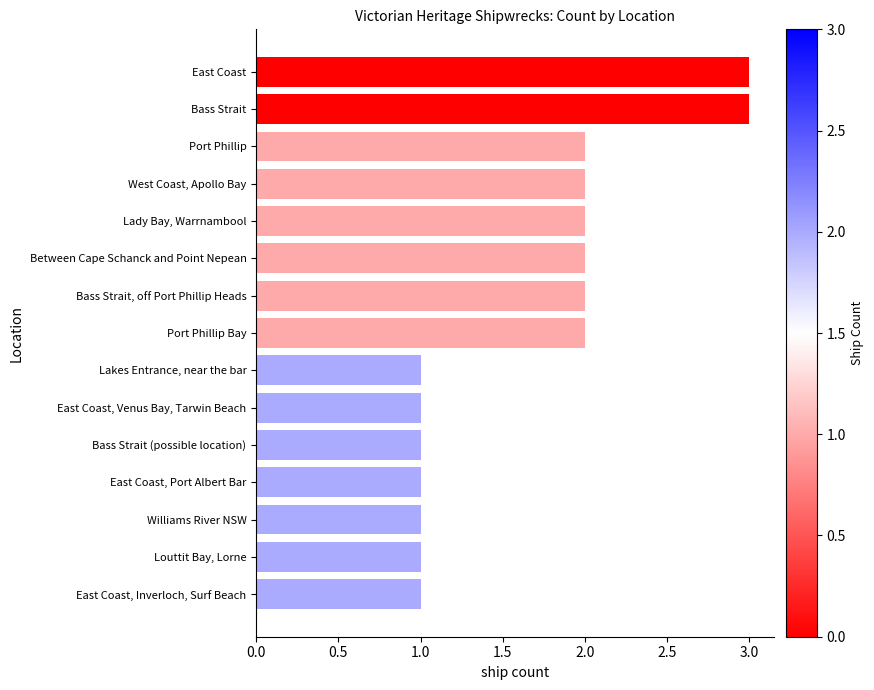

Reading bottom to top, transcribe all the data shown in this chart.

East Coast, Inverloch, Surf Beach=1	Louttit Bay, Lorne=1	Williams River NSW=1	East Coast, Port Albert Bar=1	Bass Strait (possible location)=1	East Coast, Venus Bay, Tarwin Beach=1	Lakes Entrance, near the bar=1	Port Phillip Bay=2	Bass Strait, off Port Phillip Heads=2	Between Cape Schanck and Point Nepean=2	Lady Bay, Warrnambool=2	West Coast, Apollo Bay=2	Port Phillip=2	Bass Strait=3	East Coast=3